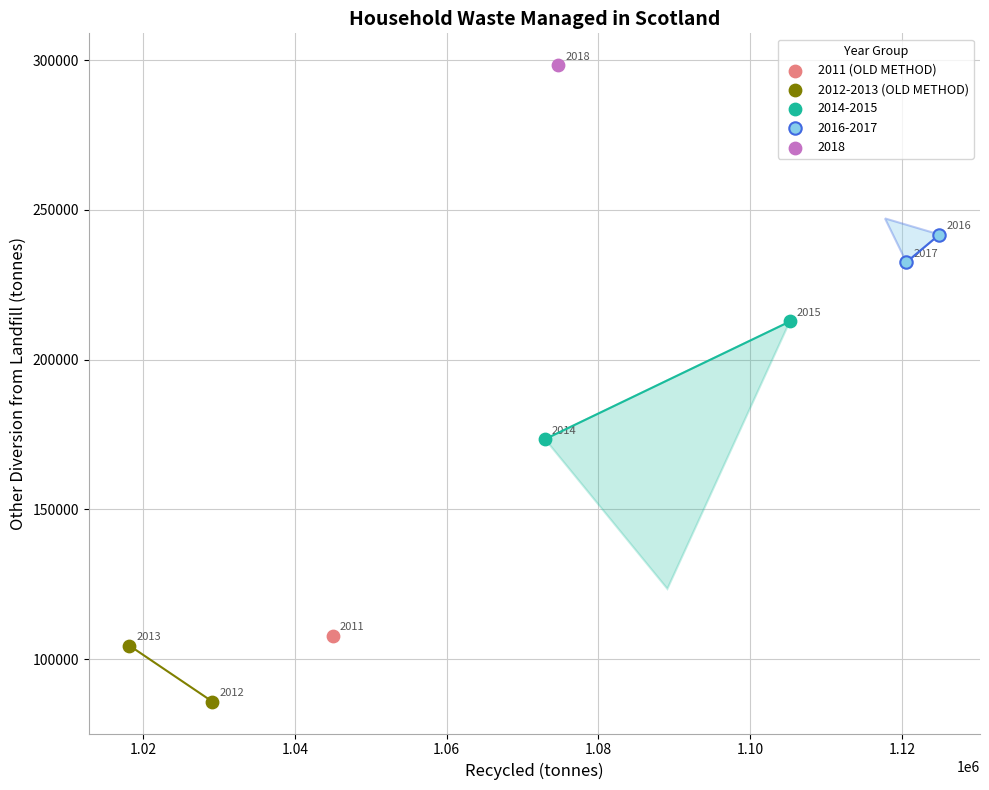

What are all the series names shown in the legend?

2011 (OLD METHOD), 2012-2013 (OLD METHOD), 2014-2015, 2016-2017, 2018